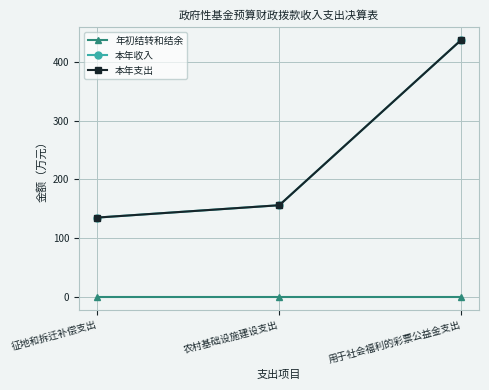

Count the number of data series in this chart.

3